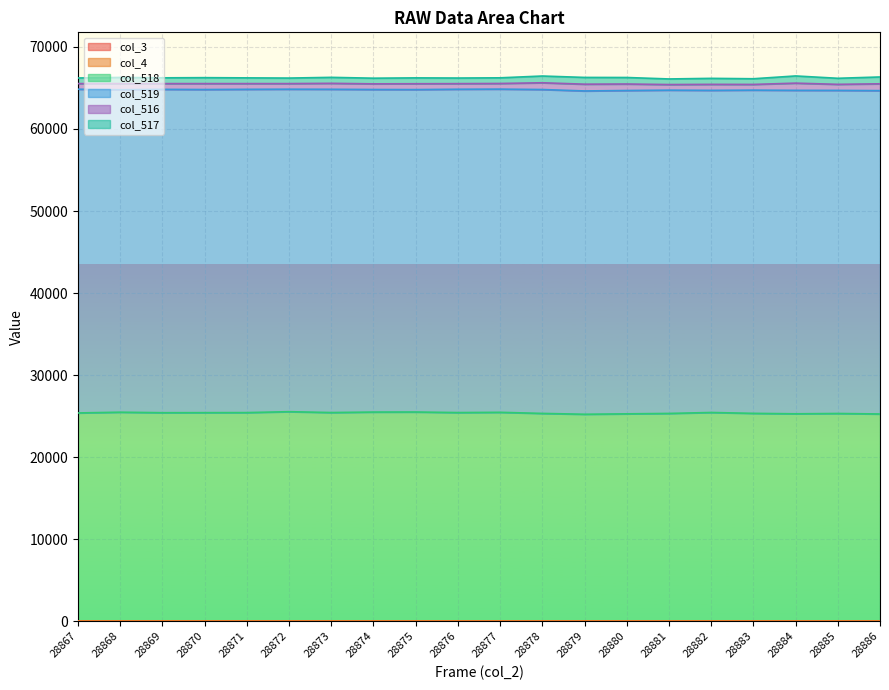

List the labels in order of col_517 value, smallest first.

28872, 28876, 28881, 28867, 28877, 28874, 28883, 28871, 28869, 28875, 28870, 28873, 28882, 28885, 28868, 28880, 28878, 28879, 28886, 28884